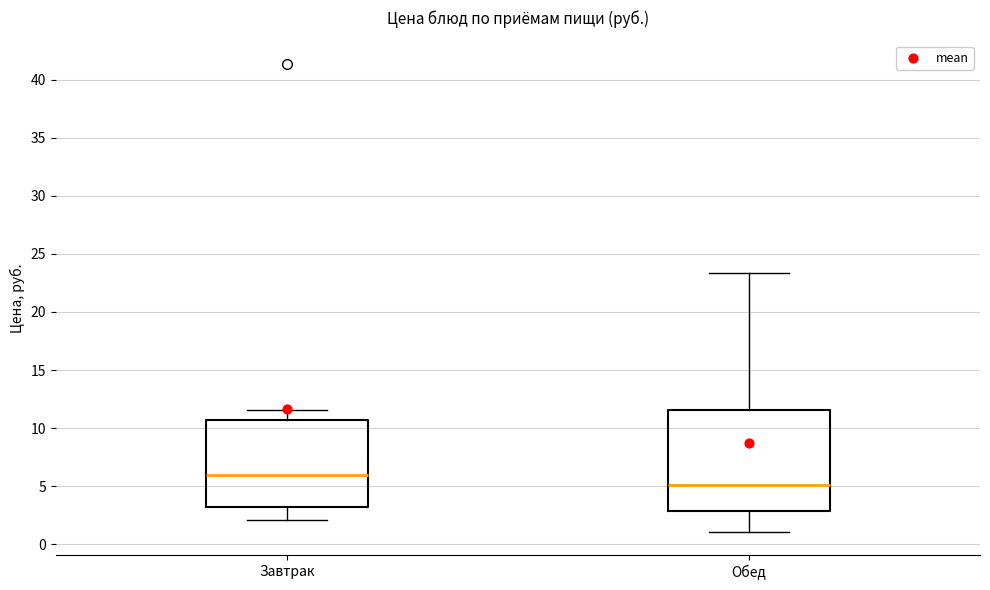

Which box's median line is the lowest?

Обед